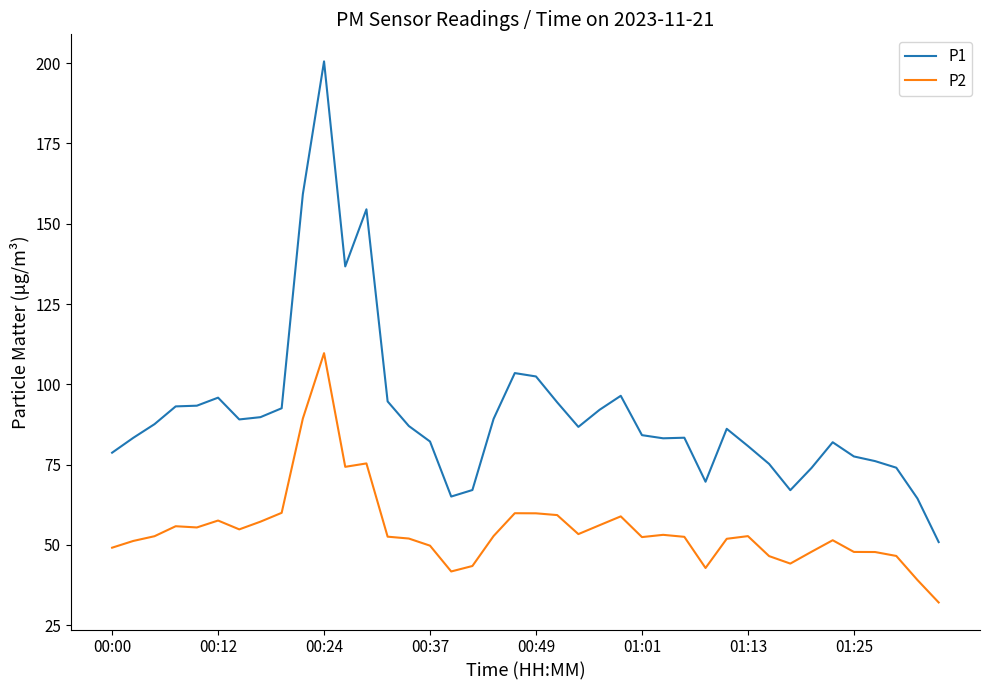

True or false: P2 has more than 1 points higher than both neighbors.

True